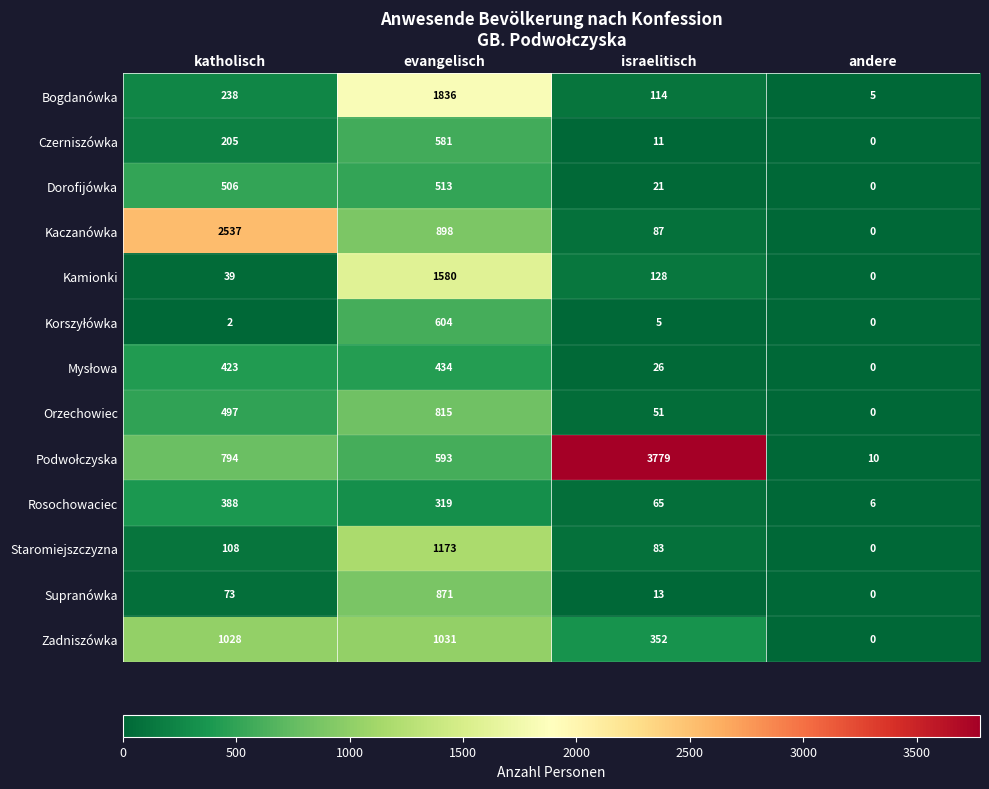

List the labels in order of Rosochowaciec value, largest first.

katholisch, evangelisch, israelitisch, andere